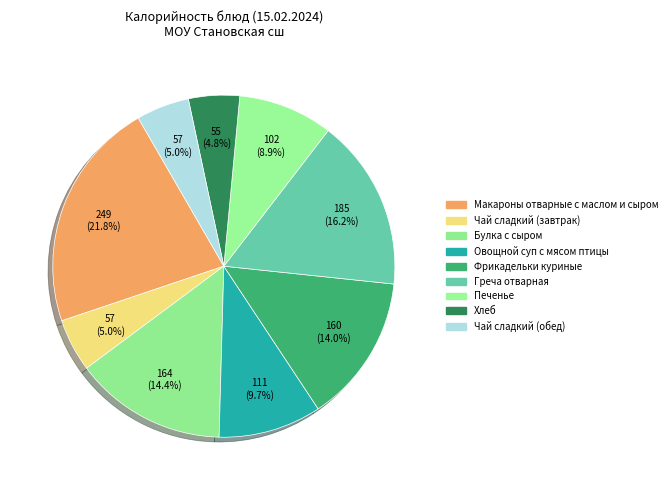

To the nearest percent, what is the average slice percentage?

11%